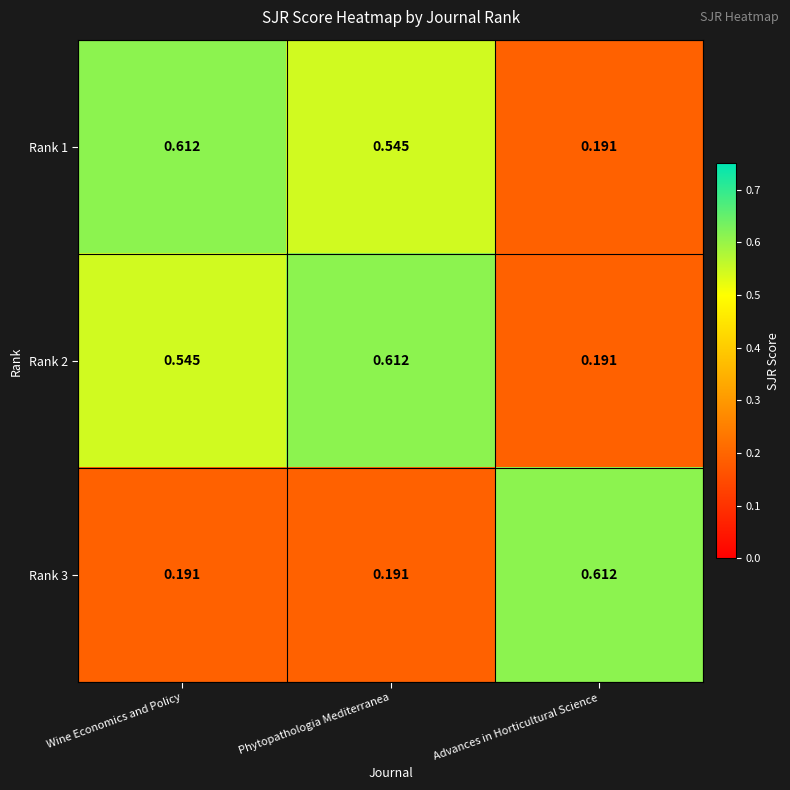

At which label is Rank 1 closest to 0?

Advances in Horticultural Science